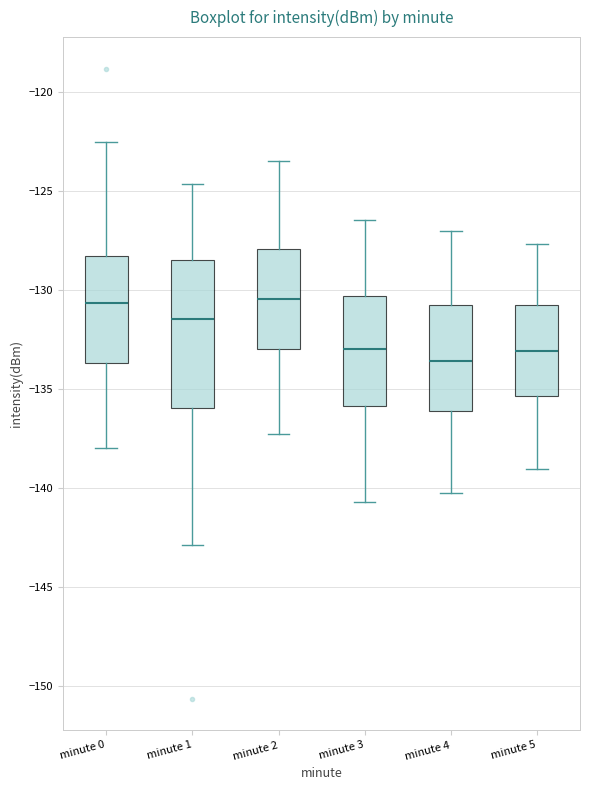

Reading left to right, transcribe this box plot: for each box, give where its median line is, the range the box spans, and where its two whiskers end, as read against the y-axis. The values are not printed on the chart, so give them approximately, as read against the axis.

minute 0: median -130.5, box -133.5 to -128.5, whiskers -138.0 to -122.5
minute 1: median -131.5, box -136.0 to -128.5, whiskers -143.0 to -124.5
minute 2: median -130.5, box -133.0 to -128.0, whiskers -137.0 to -123.5
minute 3: median -133.0, box -136.0 to -130.5, whiskers -140.5 to -126.5
minute 4: median -133.5, box -136.0 to -130.5, whiskers -140.0 to -127.0
minute 5: median -133.0, box -135.5 to -131.0, whiskers -139.0 to -127.5